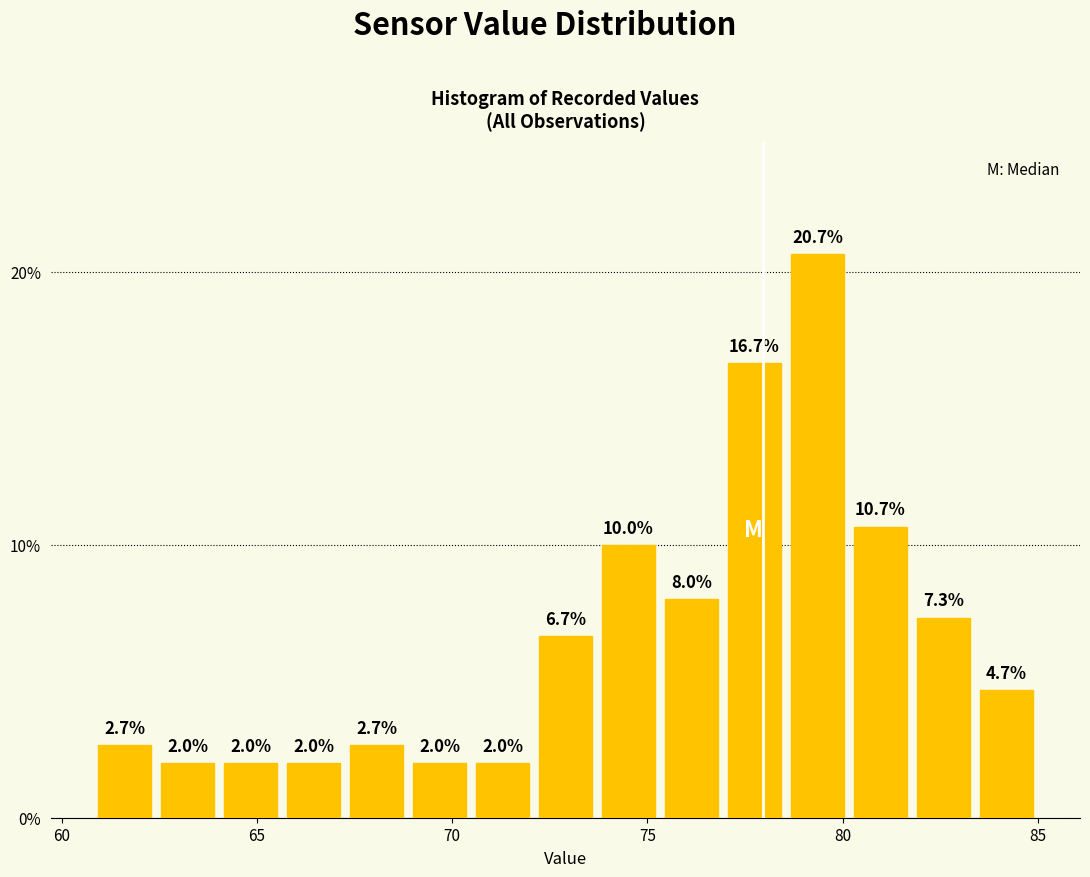

Read against the x-axis, roughly where is the centre of the tallest bar?

79.5